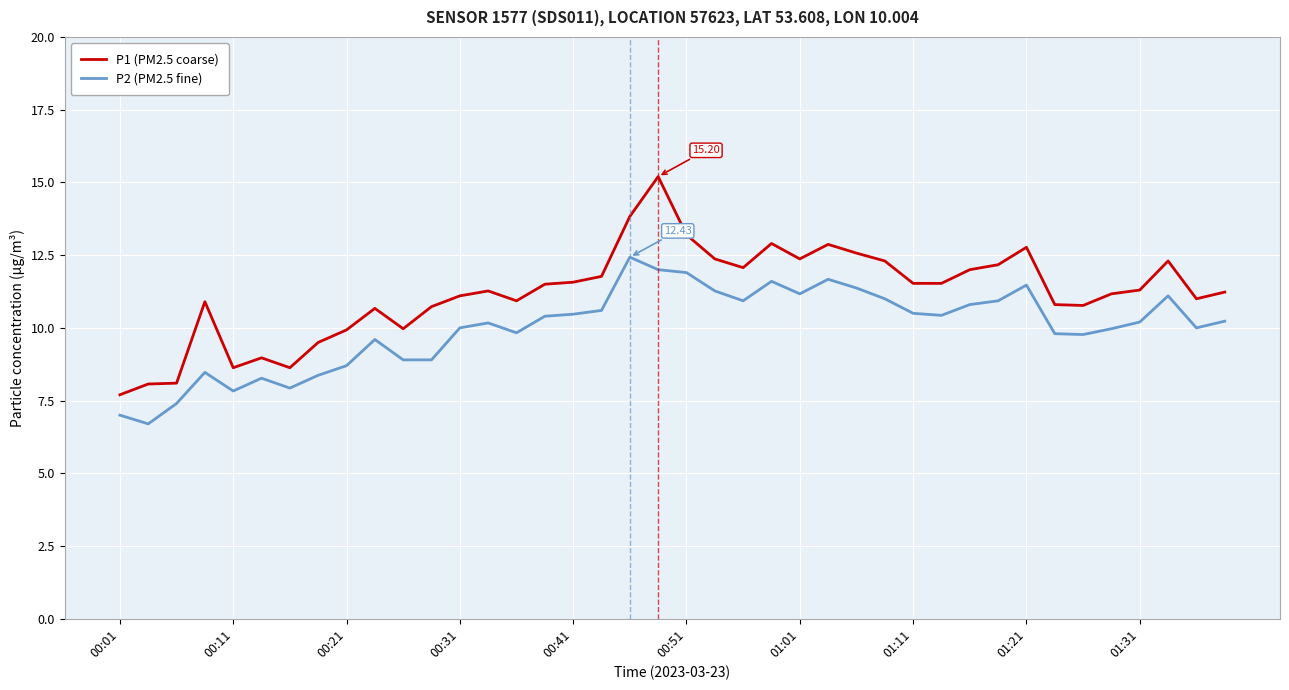

Which series has the widest spread of values?

P1 (PM2.5 coarse)